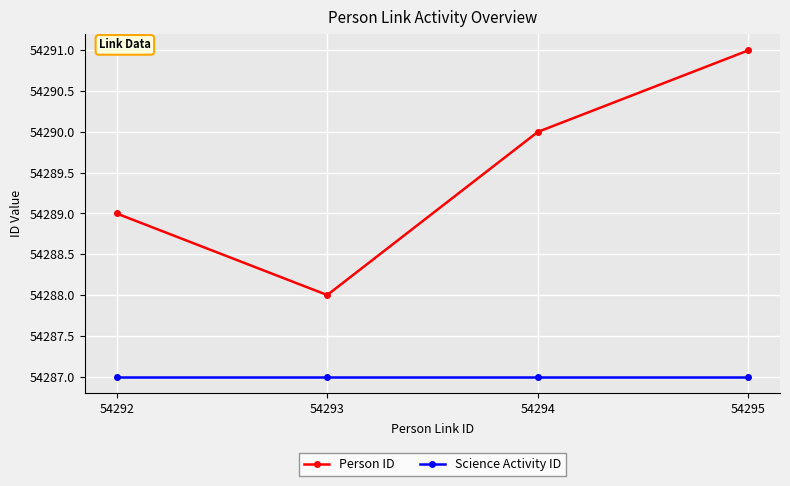

True or false: Science Activity ID and Person ID intersect in this chart.

False